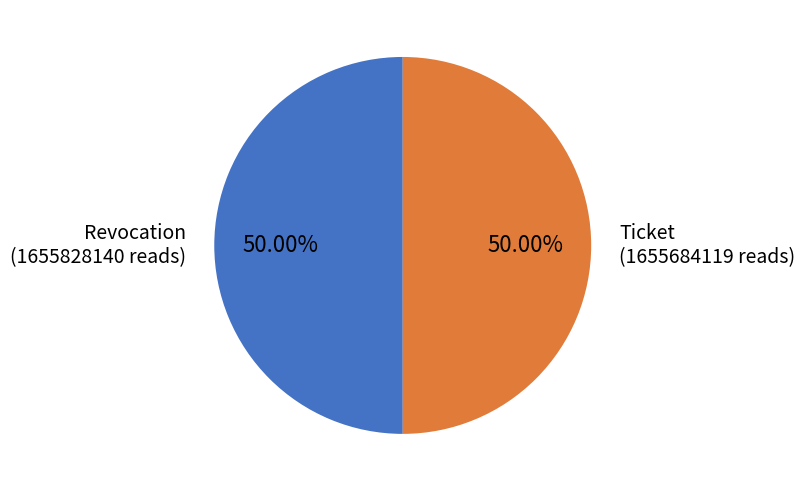

How much of the chart is everything except Ticket?

50.0%